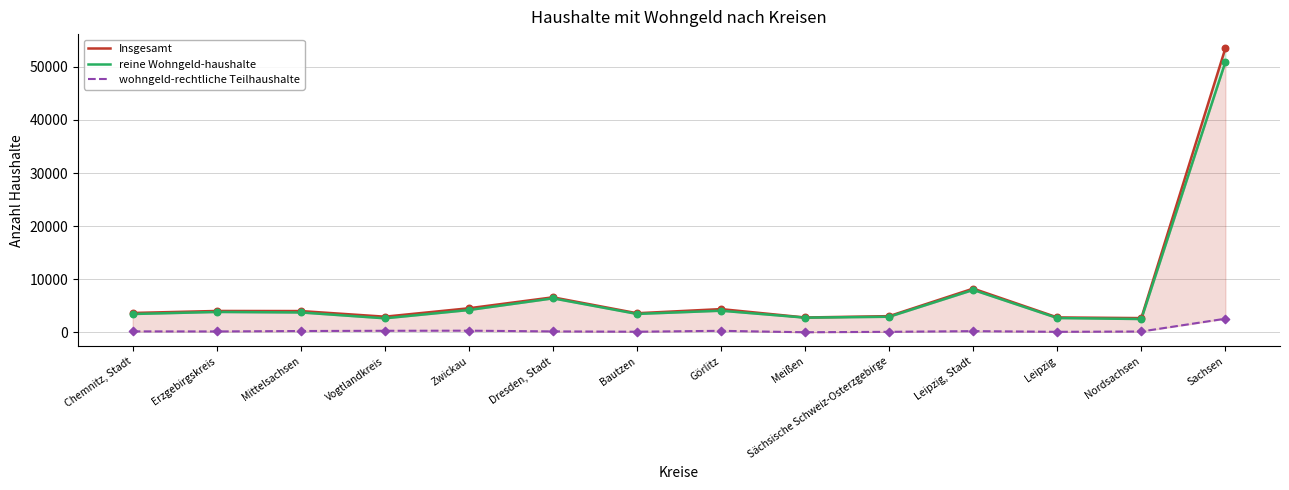

Which series reaches the maximum Y coordinate?

Insgesamt